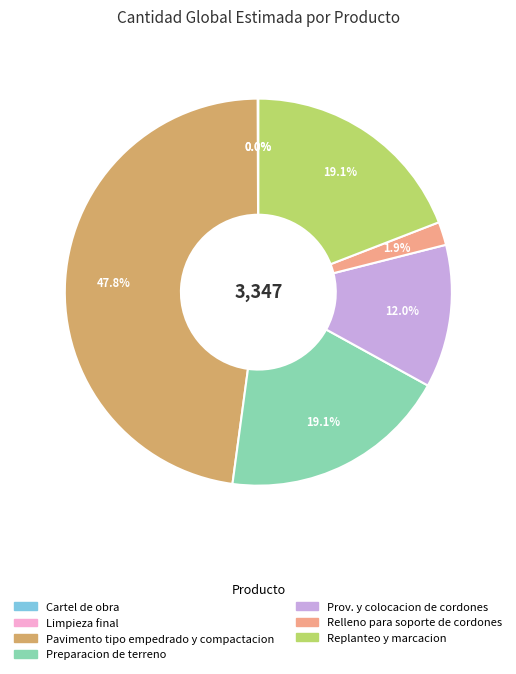

How much of the chart is everything except Replanteo y marcacion?

80.9%